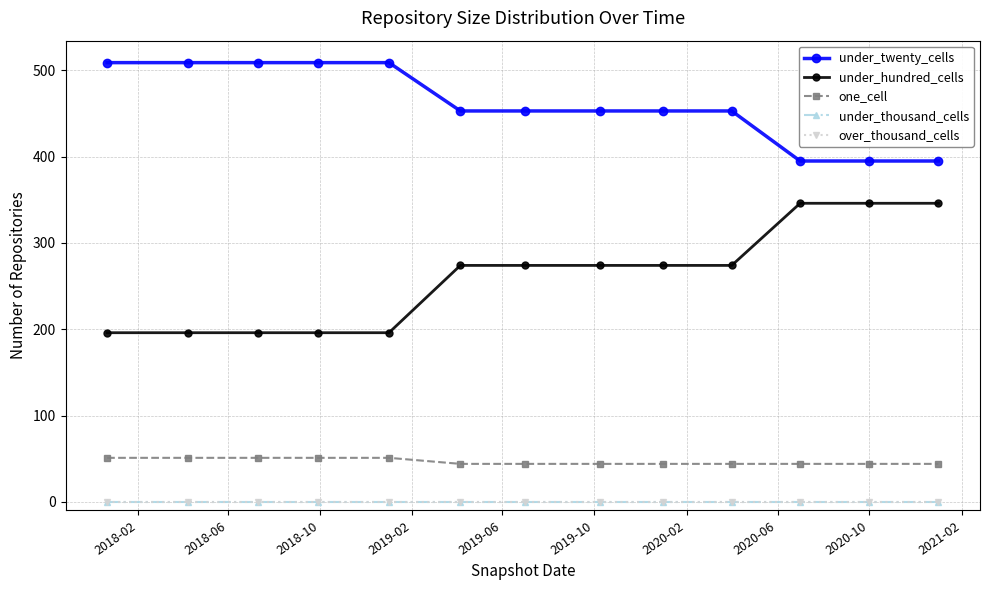

True or false: over_thousand_cells and under_thousand_cells intersect in this chart.

False